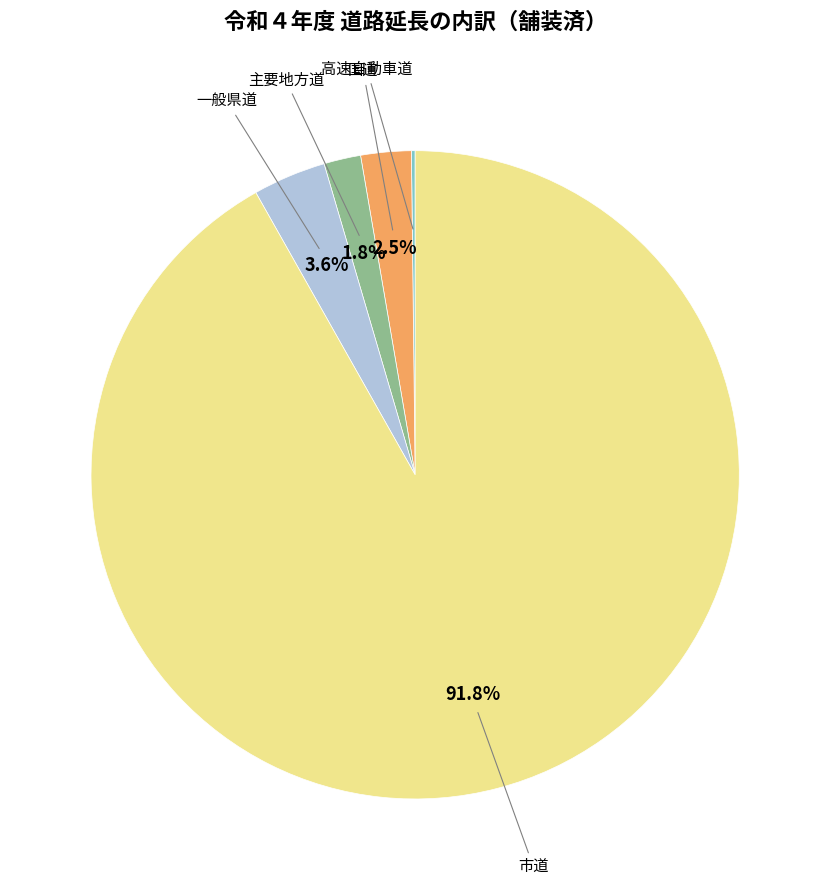

Does any single category account for the majority?

Yes